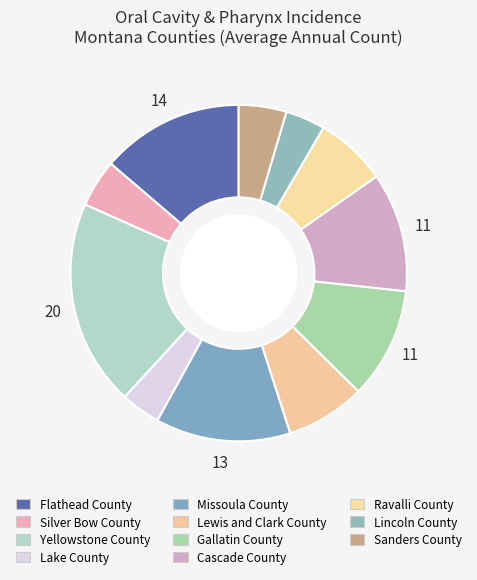

Is it true that Gallatin County is 17% of the pie?

False